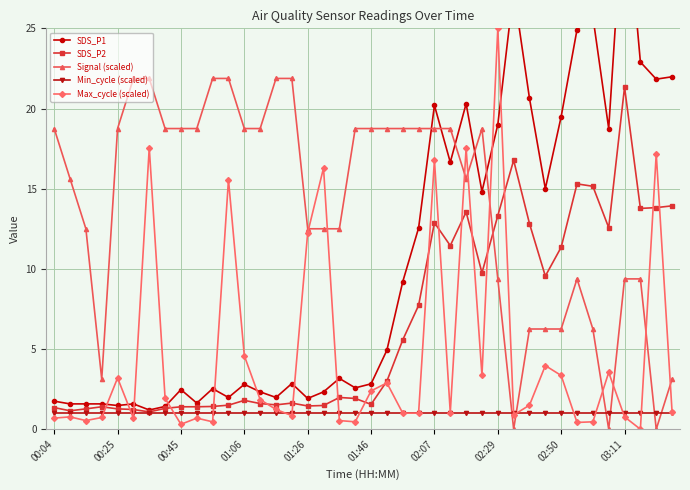

True or false: SDS_P1 and Signal (scaled) intersect in this chart.

True